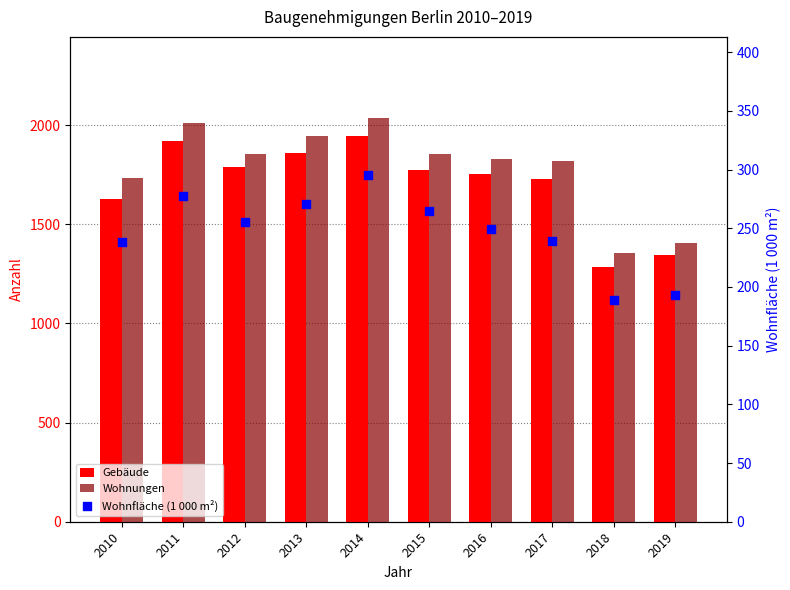

Which series has the largest total across all categories?

Wohnungen